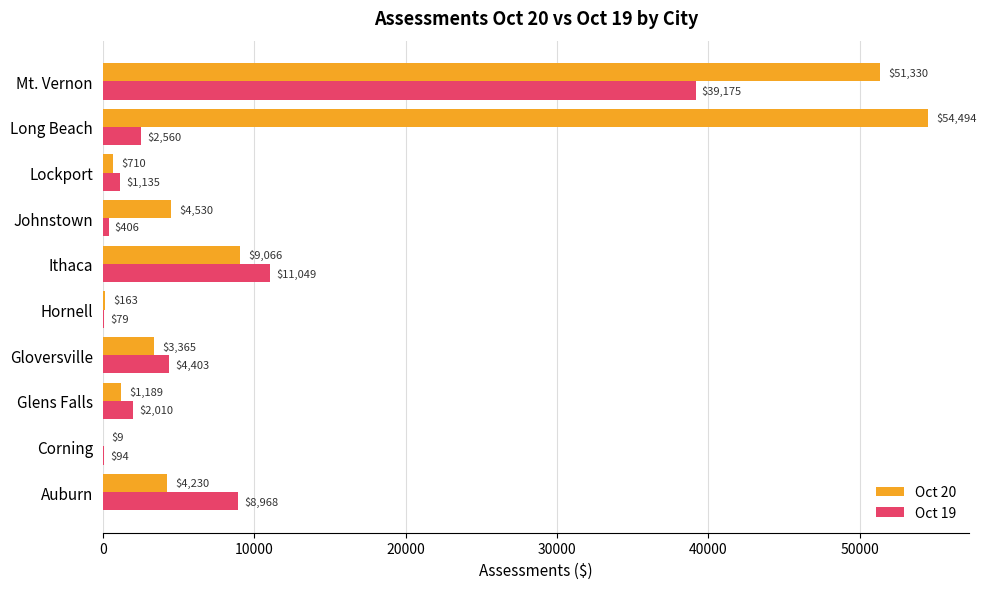

What is the approximate value of Oct 19 at Hornell?

78.7